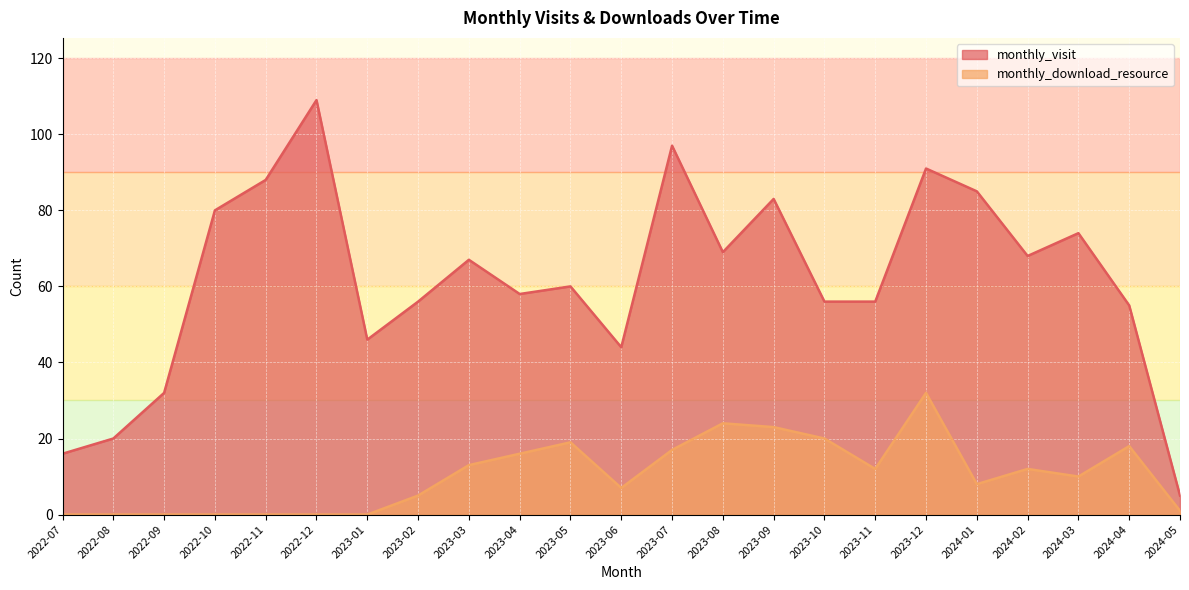

How many data points in monthly_visit are less than 60?

11